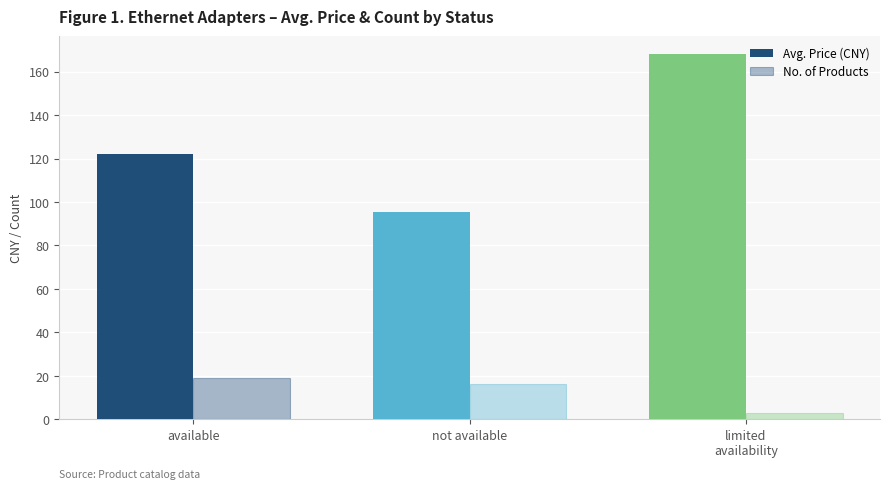

What is the difference between the highest and lowest values at available?

103.2